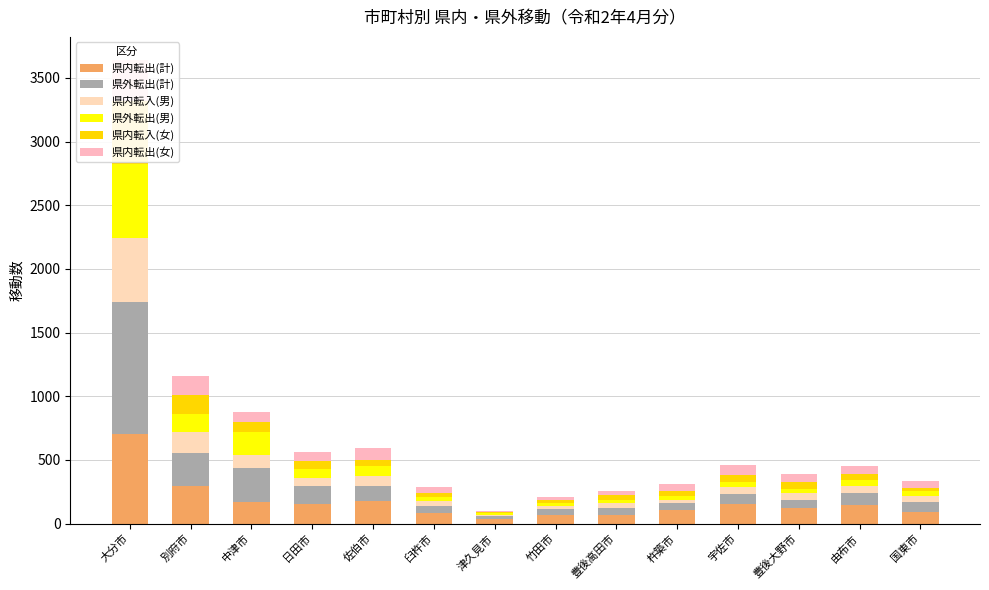

What are all the series names shown in the legend?

県内転出(計), 県外転出(計), 県内転入(男), 県外転出(男), 県内転入(女), 県内転出(女)